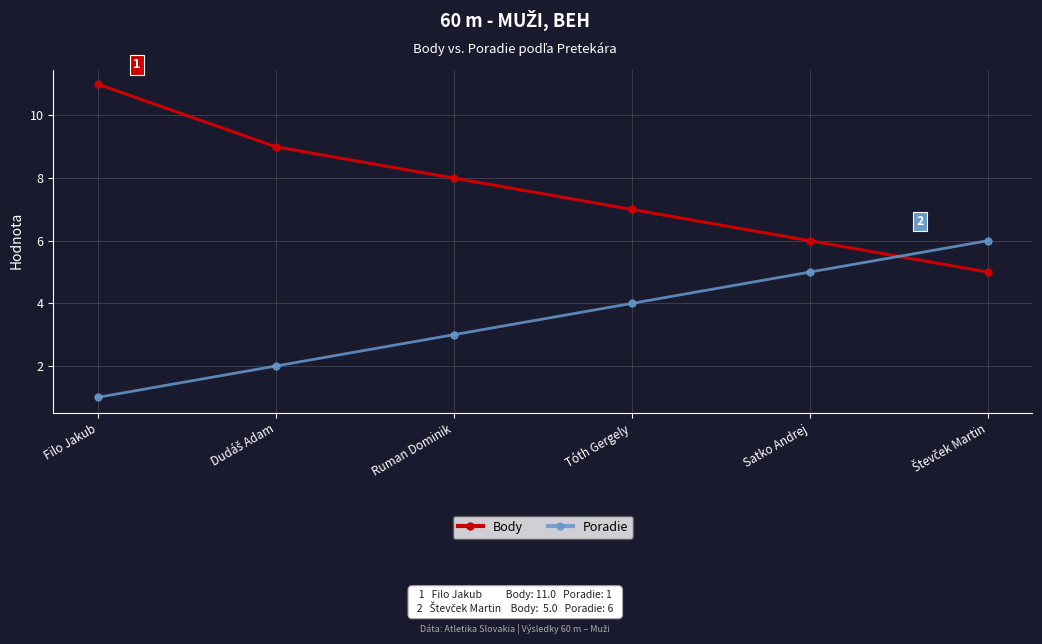

What is the value of the Body point at the 4th from the left?

7